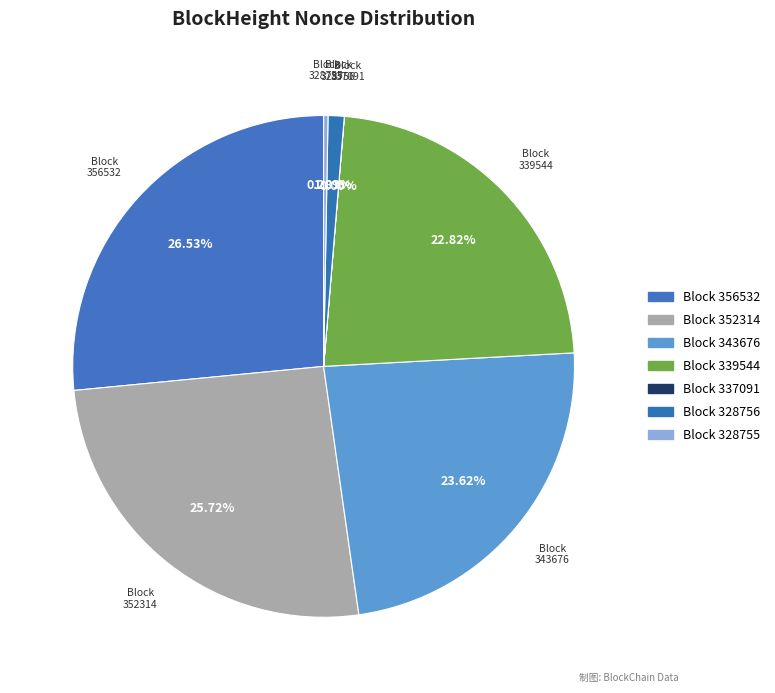

Which category has the biggest portion of the pie?

356532